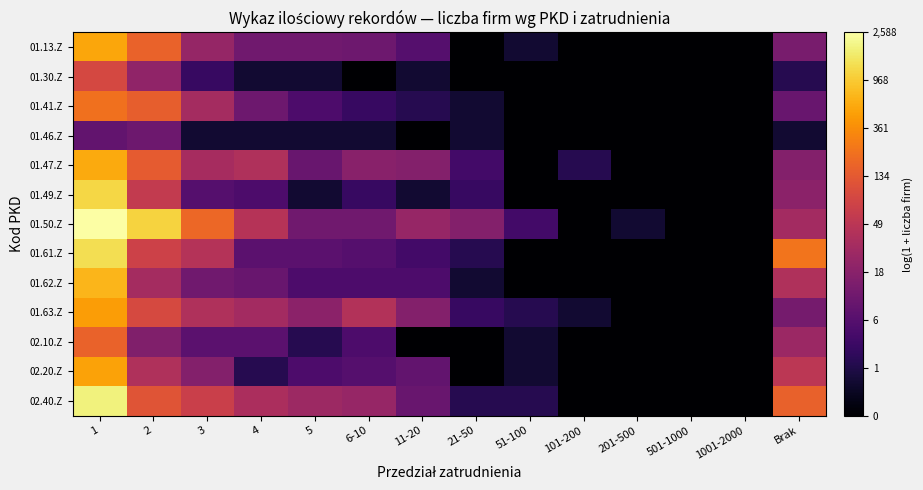

How many categories are shown in the chart?

14